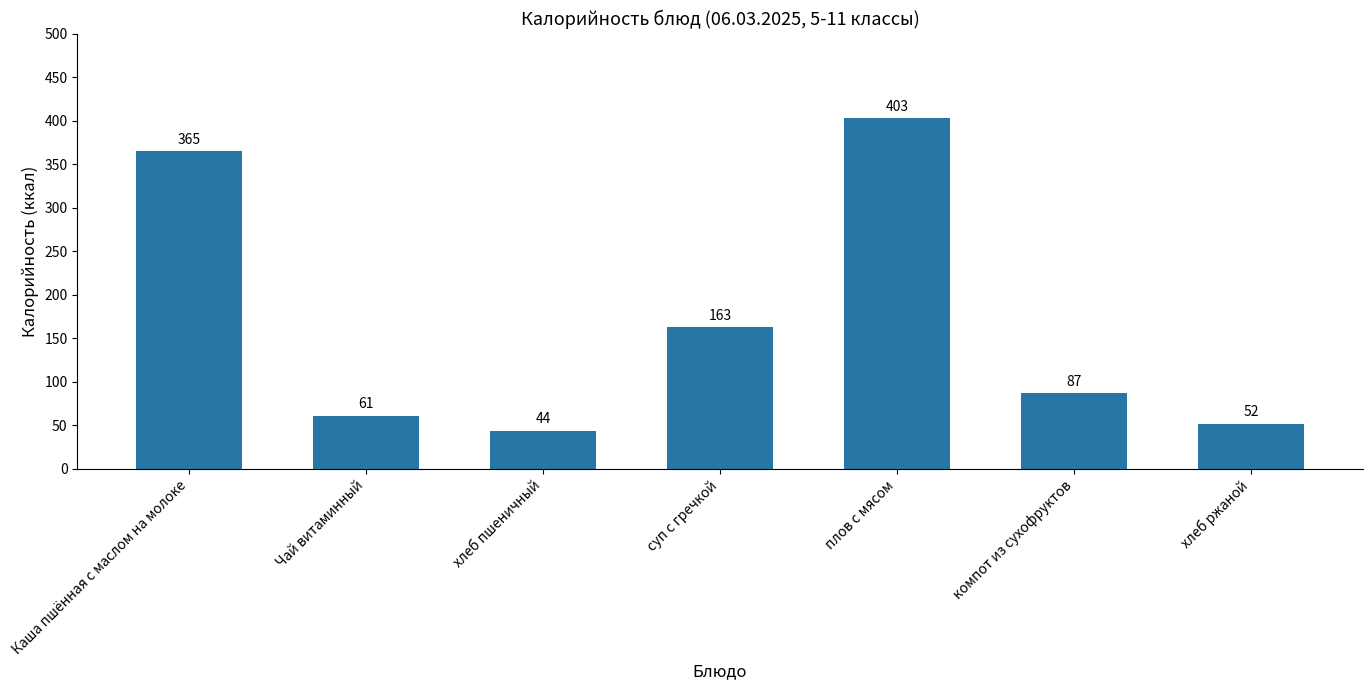

The value at плов с мясом is 403. True or false?

True